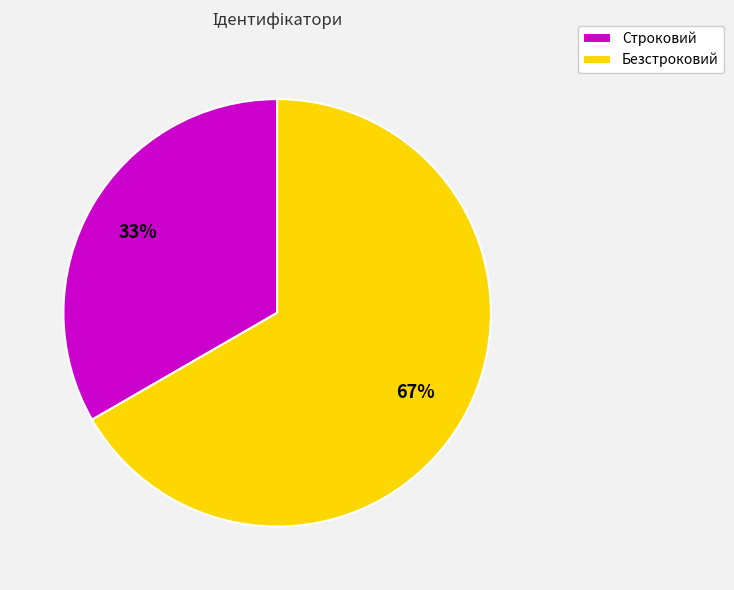

What is the smallest slice in the pie chart?

Строковий